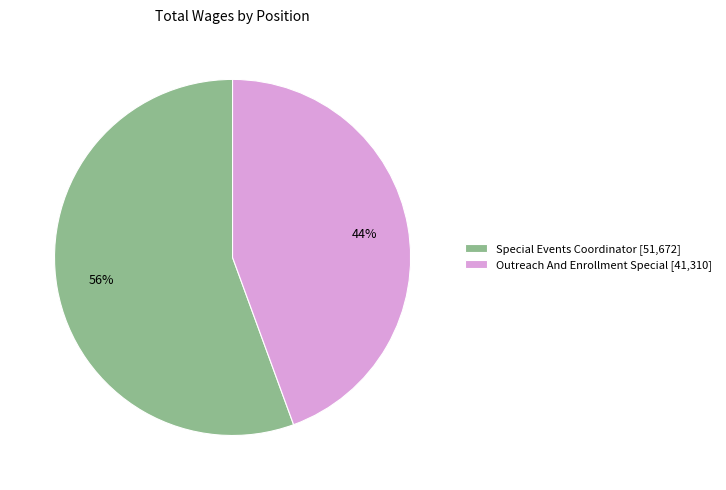

Is the sum of Special Events Coordinator and Outreach And Enrollment Special greater than half?

Yes